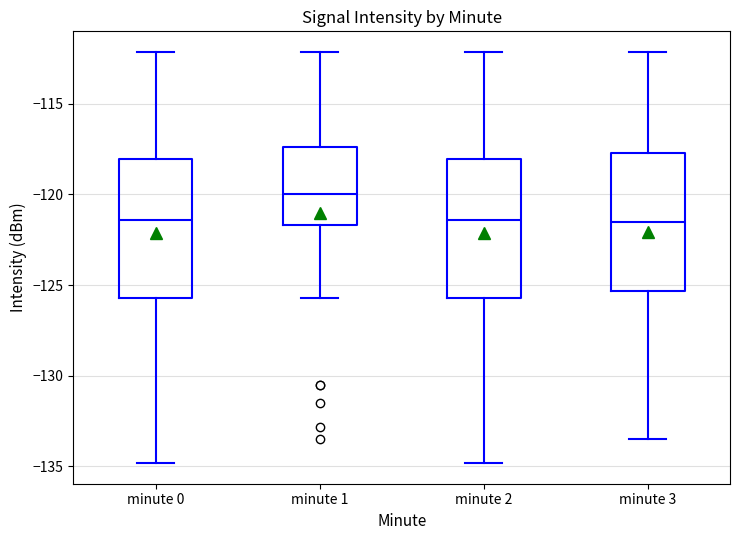

Reading left to right, transcribe this box plot: for each box, give where its median line is, the range the box spans, and where its two whiskers end, as read against the y-axis. The values are not printed on the chart, so give them approximately, as read against the axis.

minute 0: median -121.5, box -125.5 to -118.0, whiskers -135.0 to -112.0
minute 1: median -120.0, box -121.5 to -117.5, whiskers -125.5 to -112.0
minute 2: median -121.5, box -125.5 to -118.0, whiskers -135.0 to -112.0
minute 3: median -121.5, box -125.5 to -117.5, whiskers -133.5 to -112.0